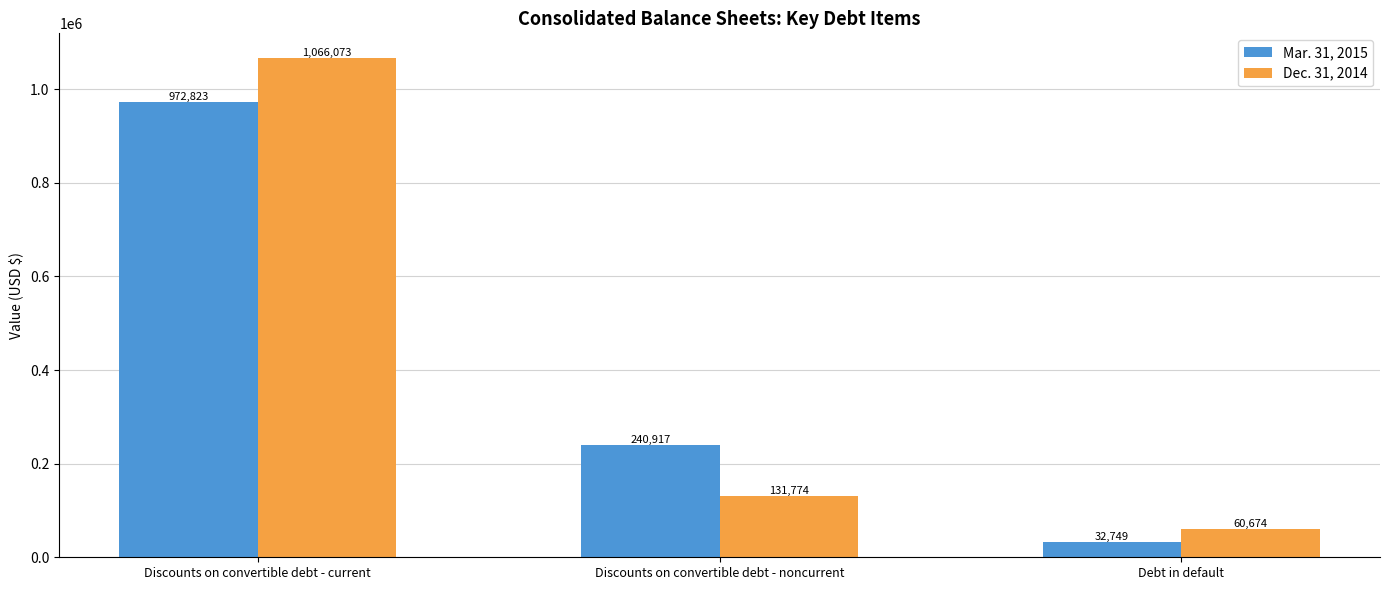

Reading left to right, extract all data points from this chart.

Mar. 31, 2015: 972823	240917	32749
Dec. 31, 2014: 1066073	131774	60674